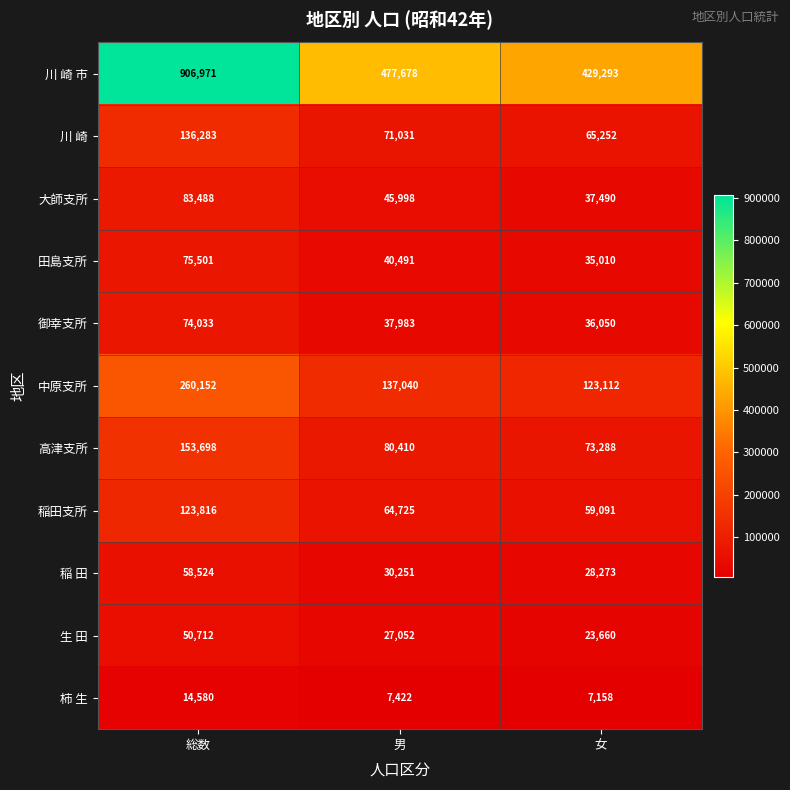

How many distinct data groups are displayed?

11